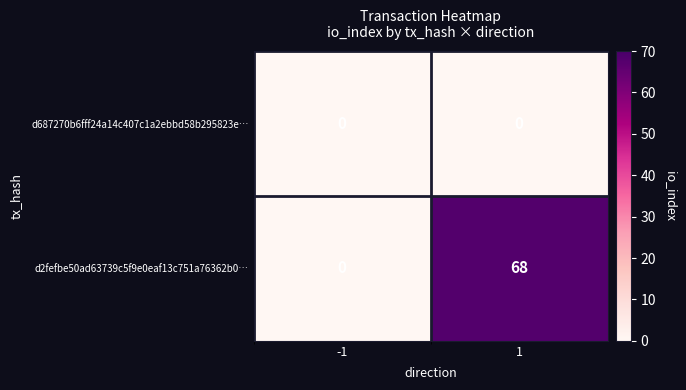

Reading left to right, extract all data points from this chart.

d687270b6fff24a14c407c1a2ebbd58b295823e…: -1=0	1=0
d2fefbe50ad63739c5f9e0eaf13c751a76362b0…: -1=0	1=68